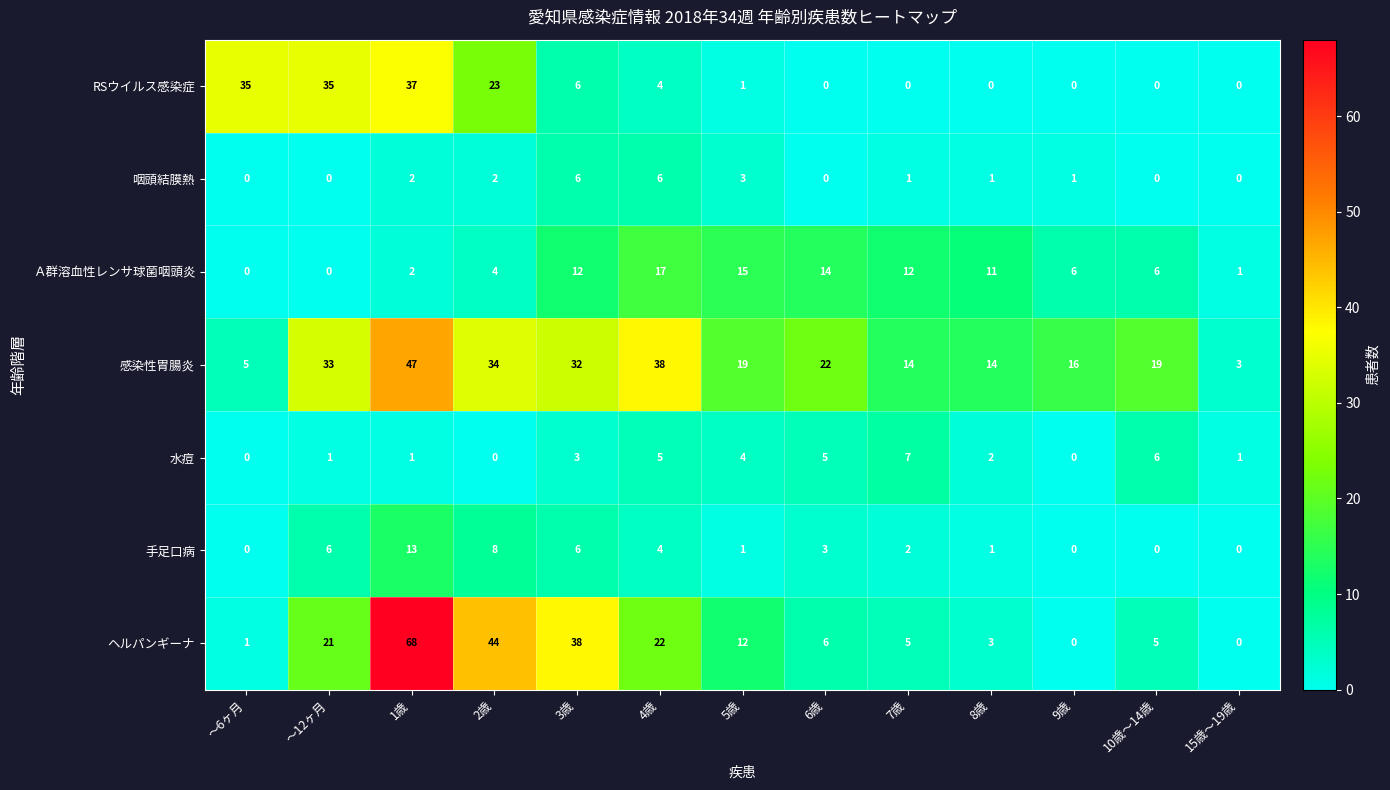

Where does the 手足口病 series first go above 2?

～12ヶ月